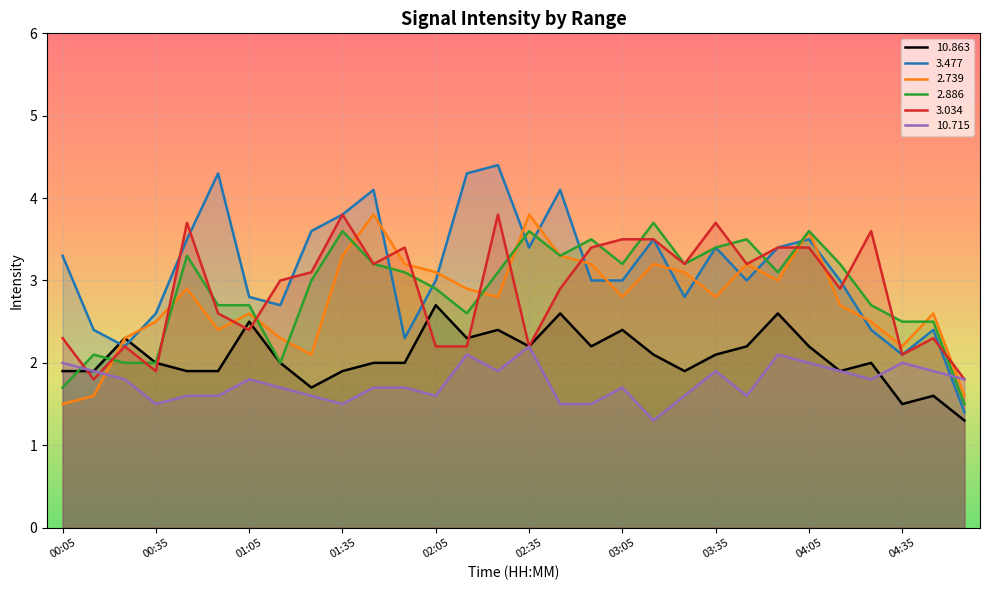

What is the minimum value for   2.886?

1.5